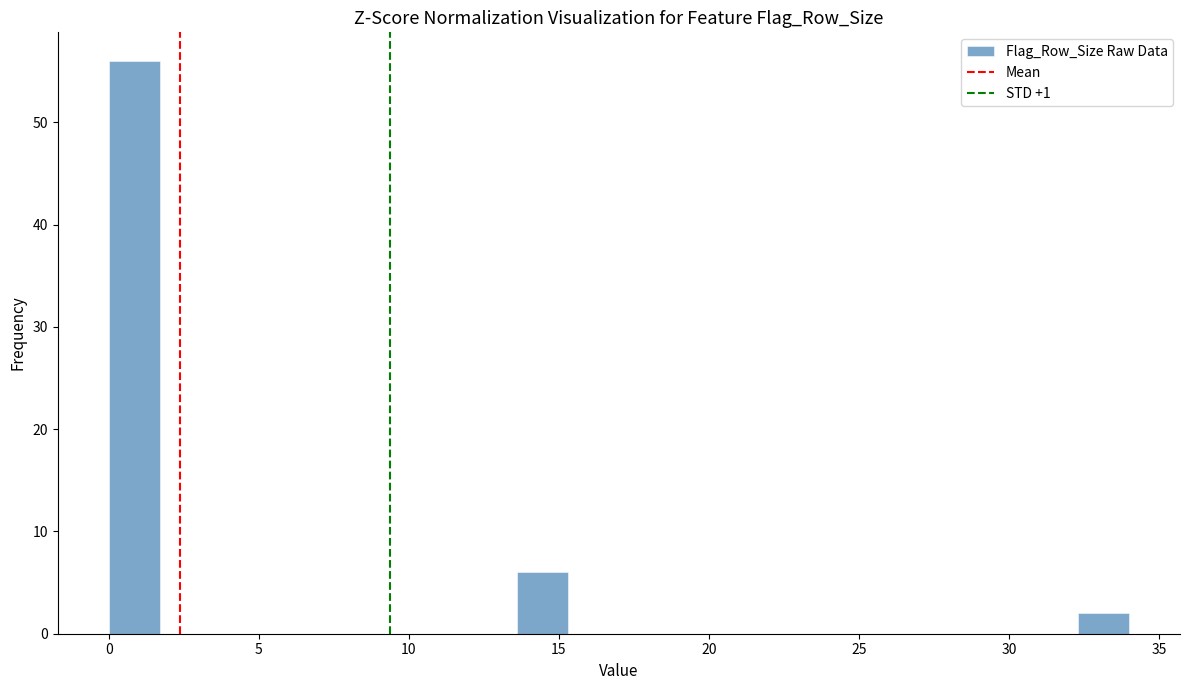

Around what value on the x-axis is the tallest bar? Give the approximate position of its centre, as read against the axis.

1.0